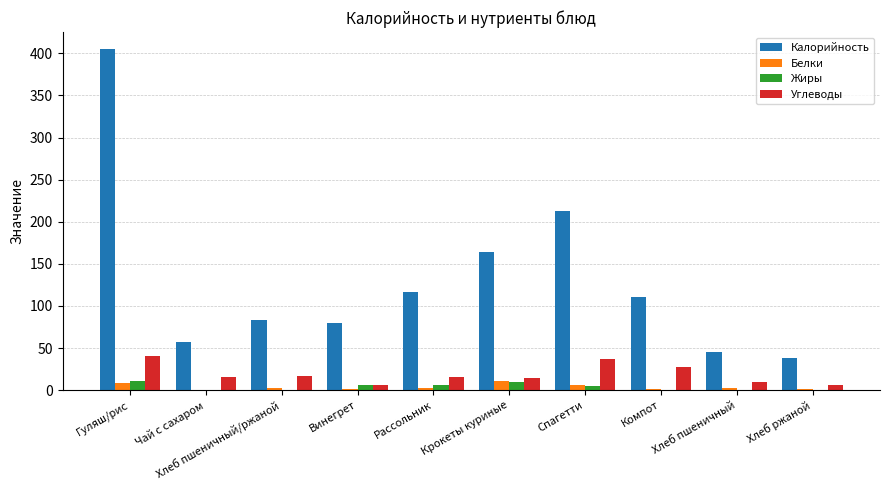

Which series has the largest total across all categories?

Калорийность